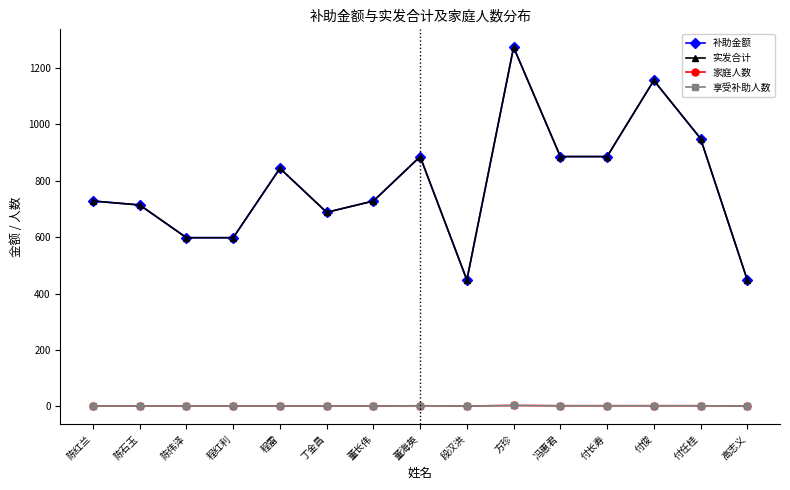

Does the chart have visible grid lines?

No